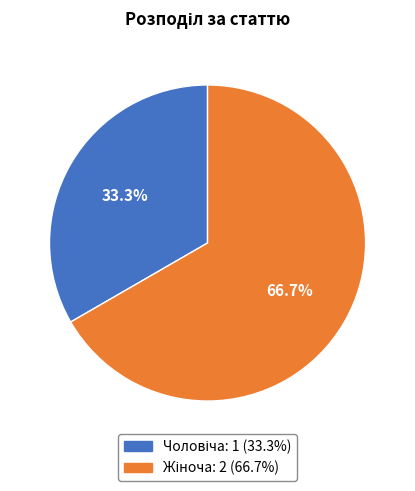

Is there any slice that represents more than half of the pie?

Yes